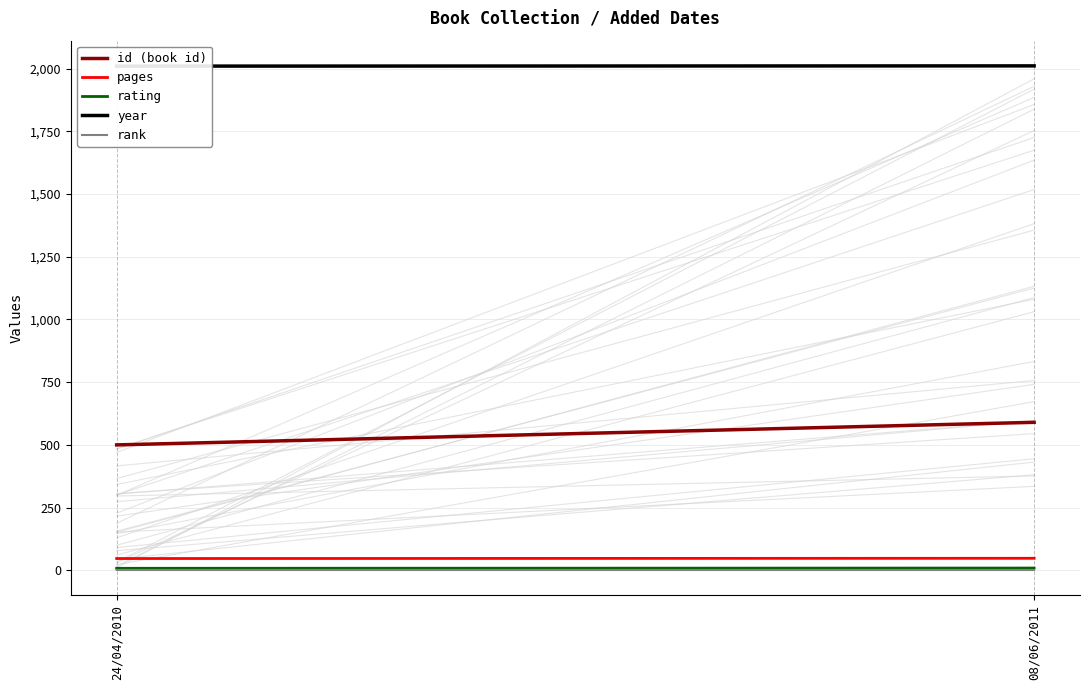

Reading left to right, transcribe all the data shown in this chart.

id (book id): 500	590
pages: 47	48
rating: 8	9
year: 2010	2011
rank: 1	1